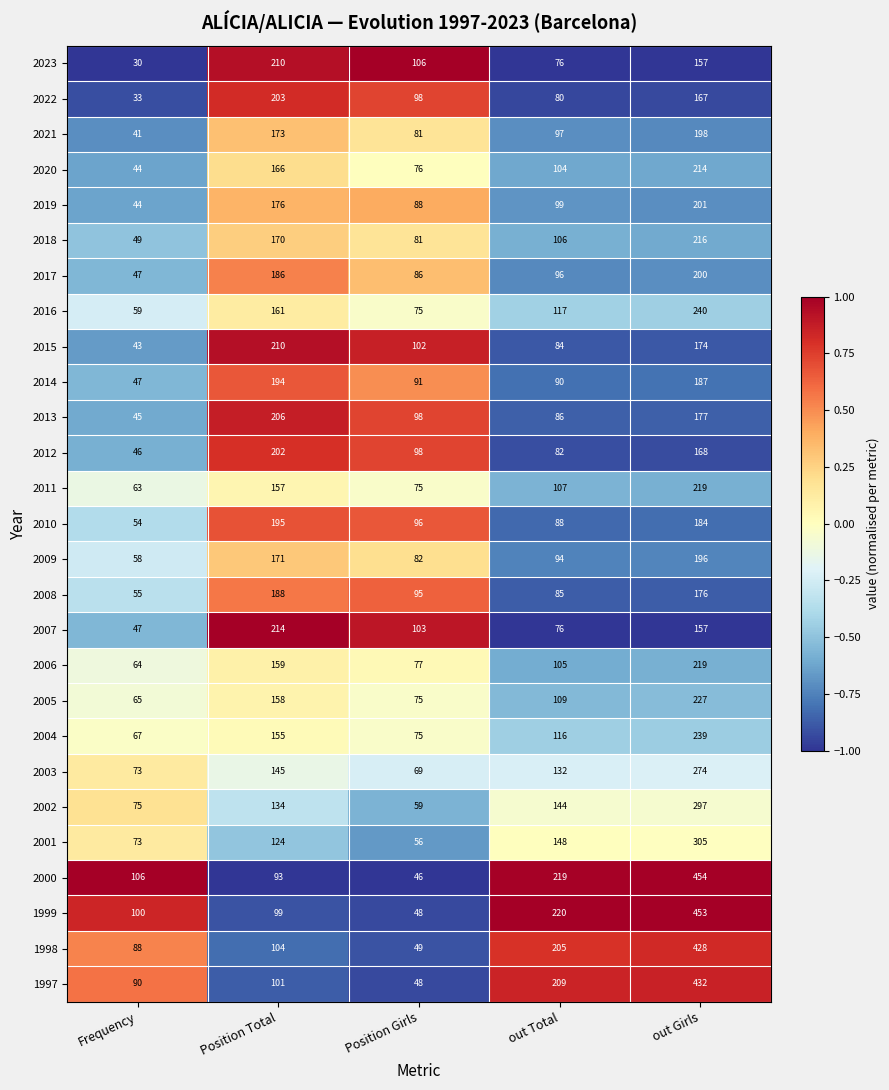

What is the total value across all series at Frequency?

1606